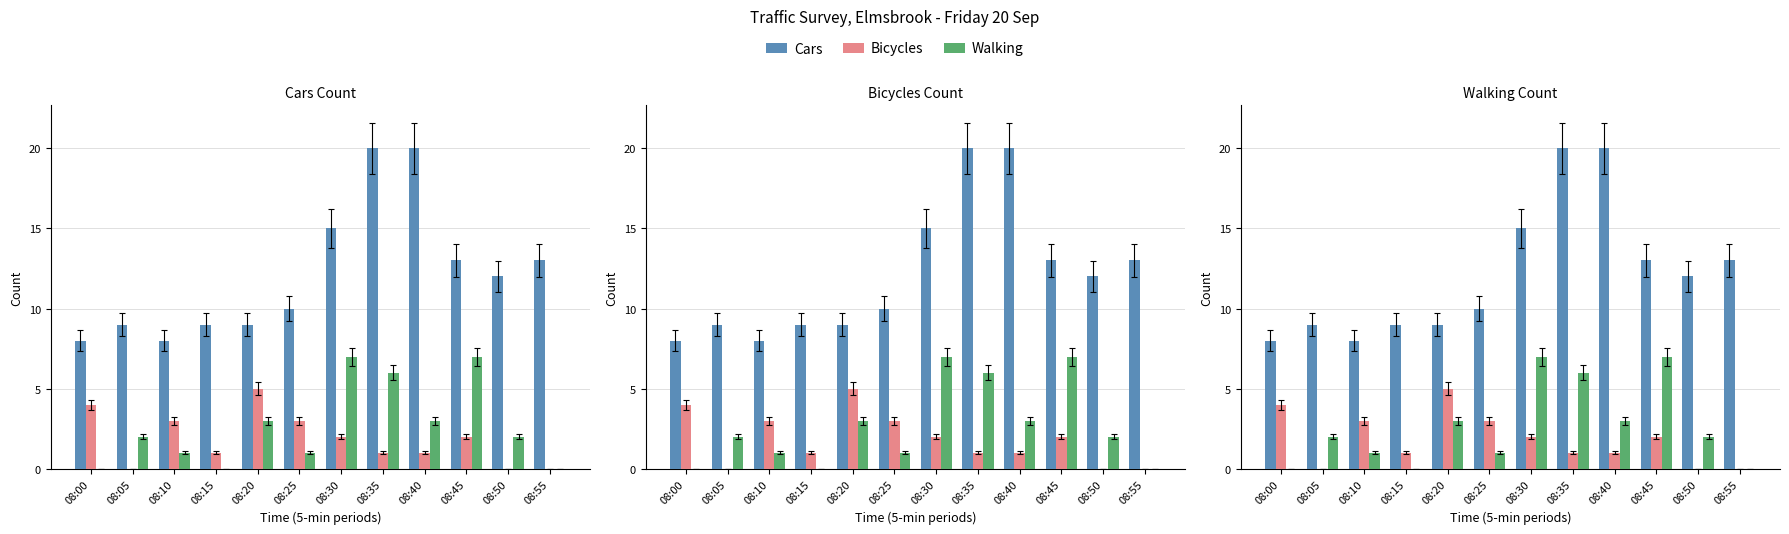

What value does the Bicycles series have at 08:30?

2